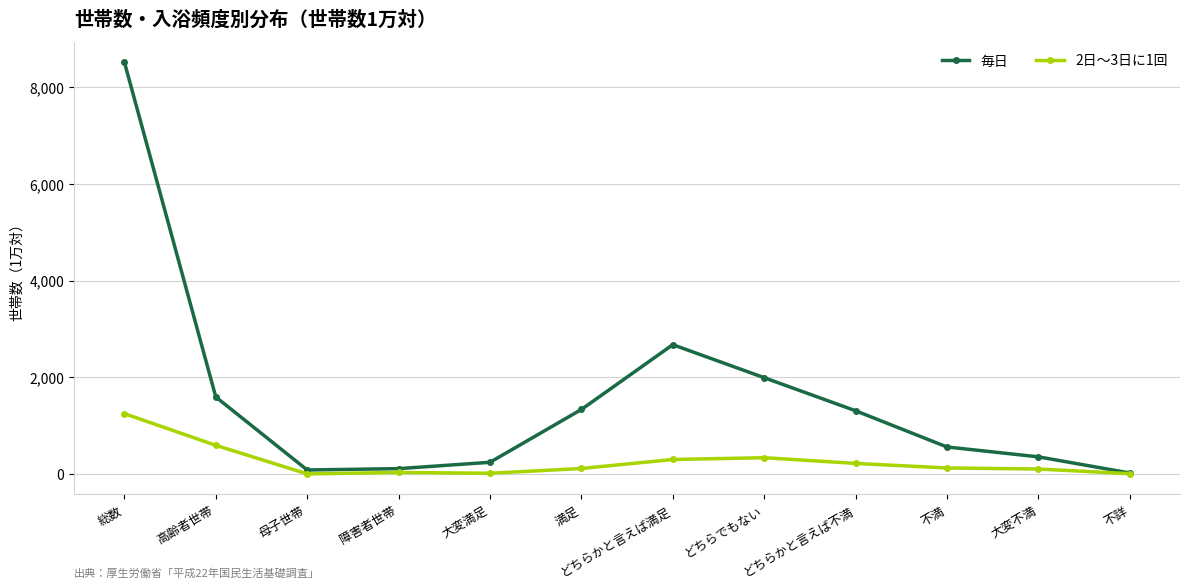

Rank the series by their maximum value, from lowest to highest.

2日～3日に1回, 毎日